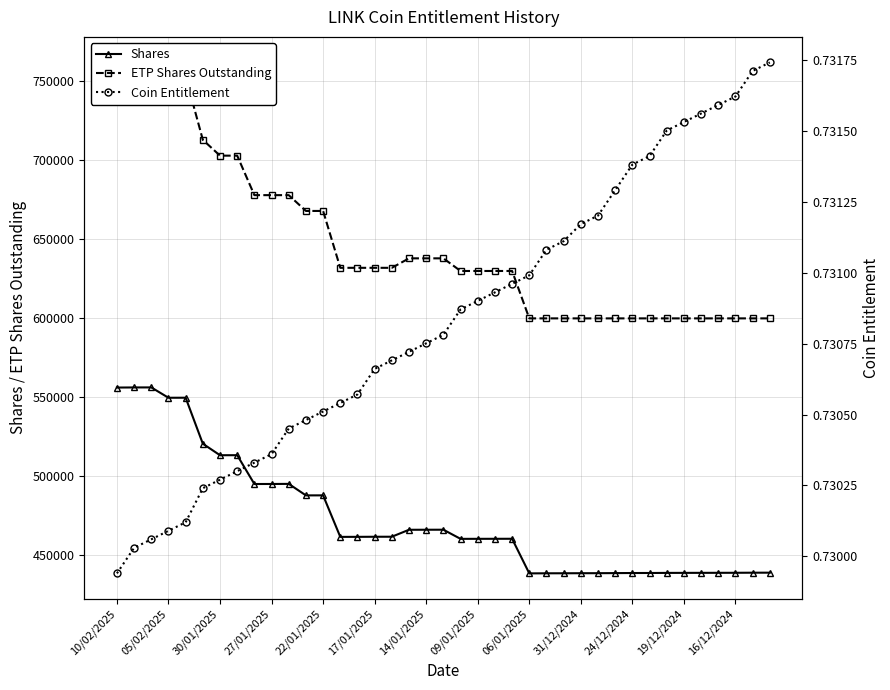

At how many categories does at least one series exceed 35939?

39